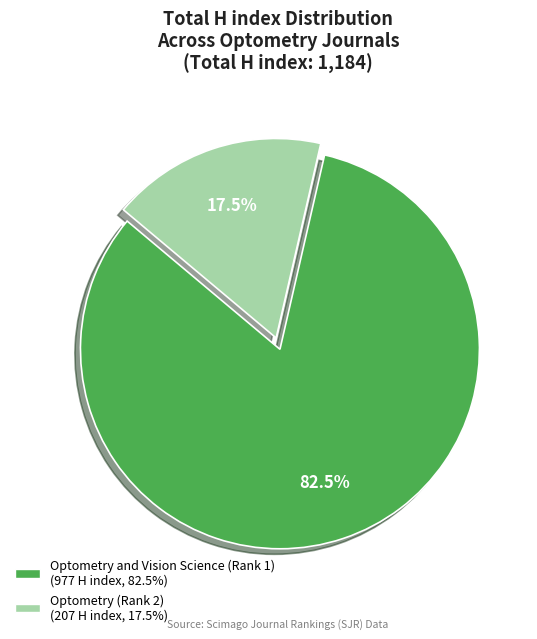

What is the ratio of the value at Optometry (Rank 2) to the value at Optometry and Vision Science (Rank 1)?

0.2